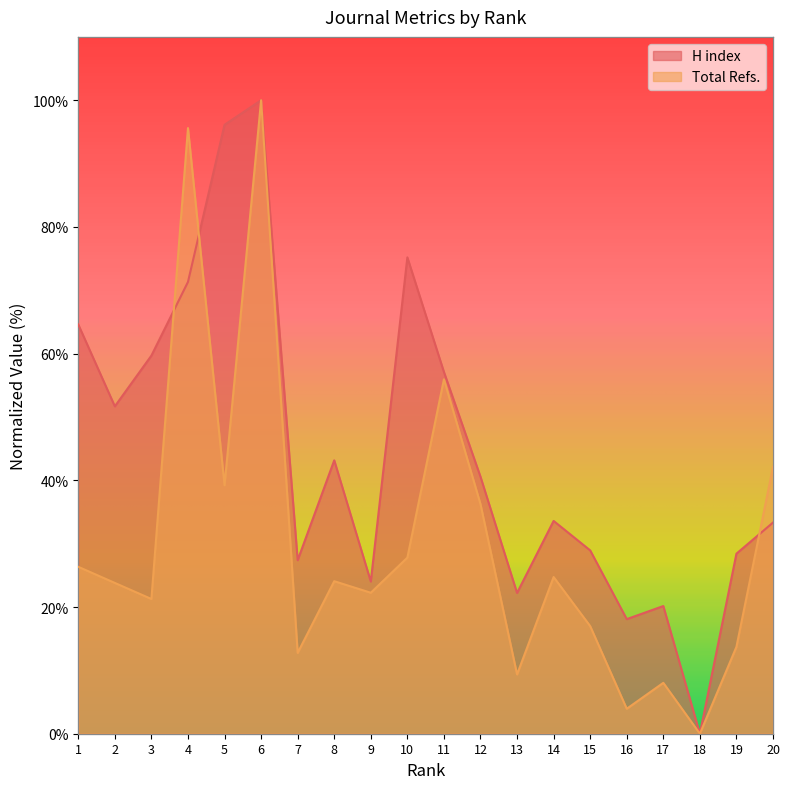

What is the sum of the Total Refs. values at 3 and 2?

45.1